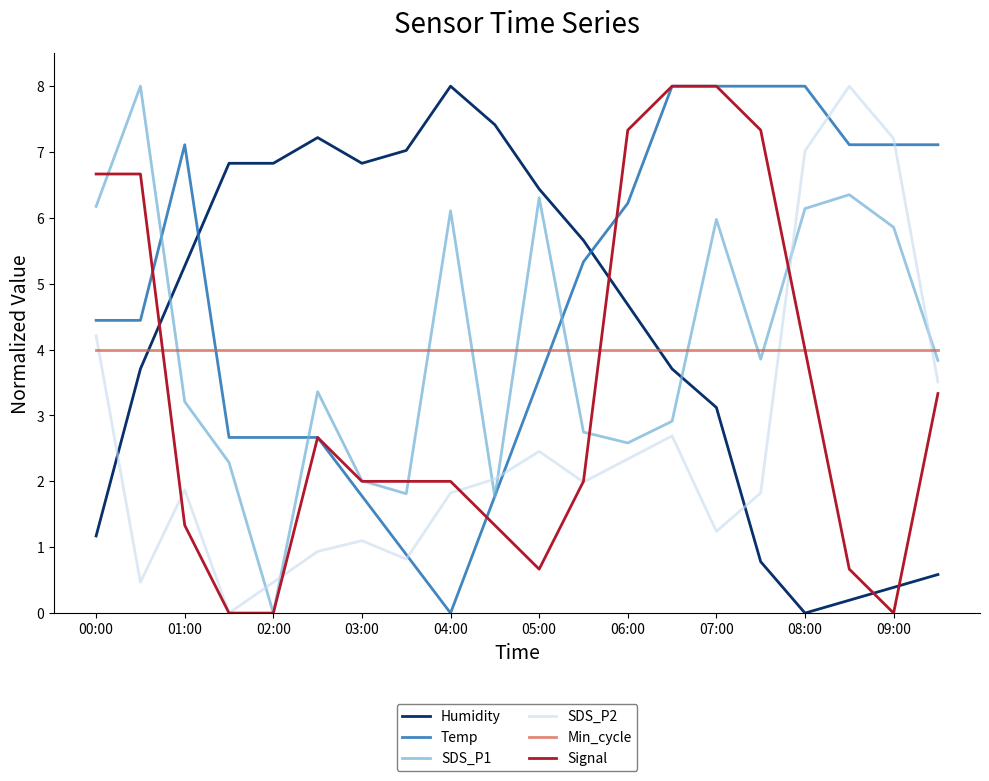

How many categories are shown in the chart?

20